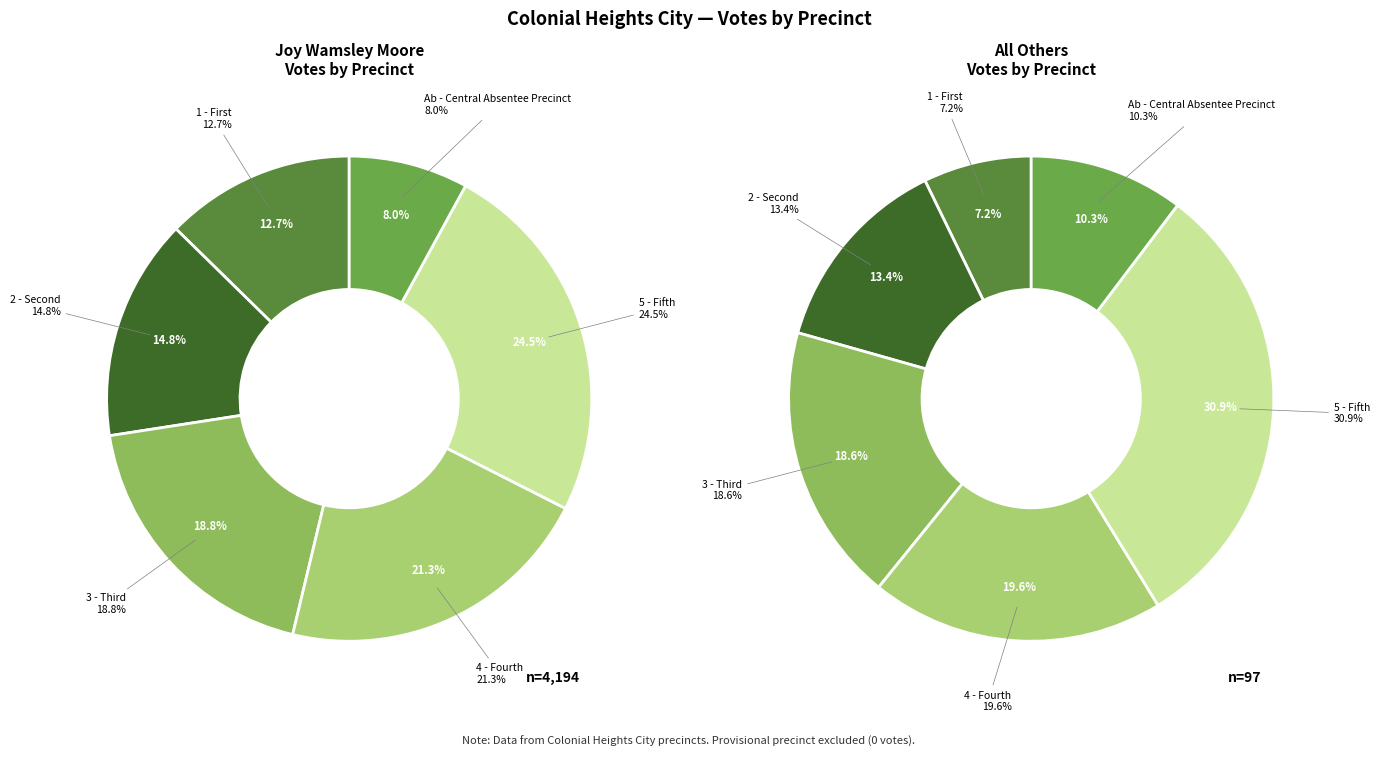

To the nearest percent, what percentage of the pie is Ab - Central Absentee Precinct?

10%